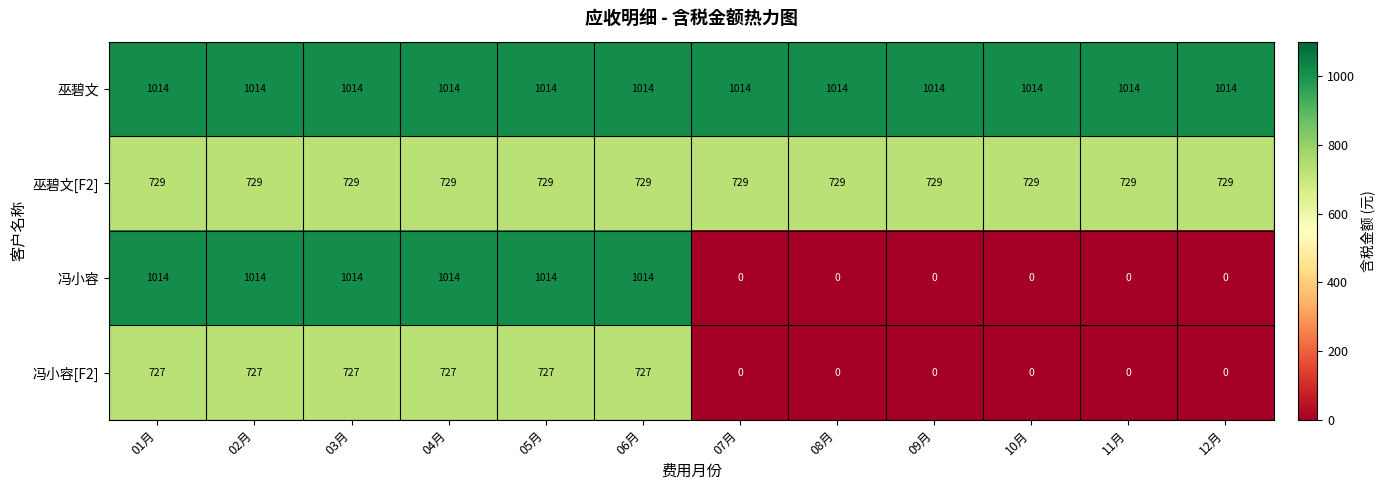

At how many categories does at least one series exceed 421?

12